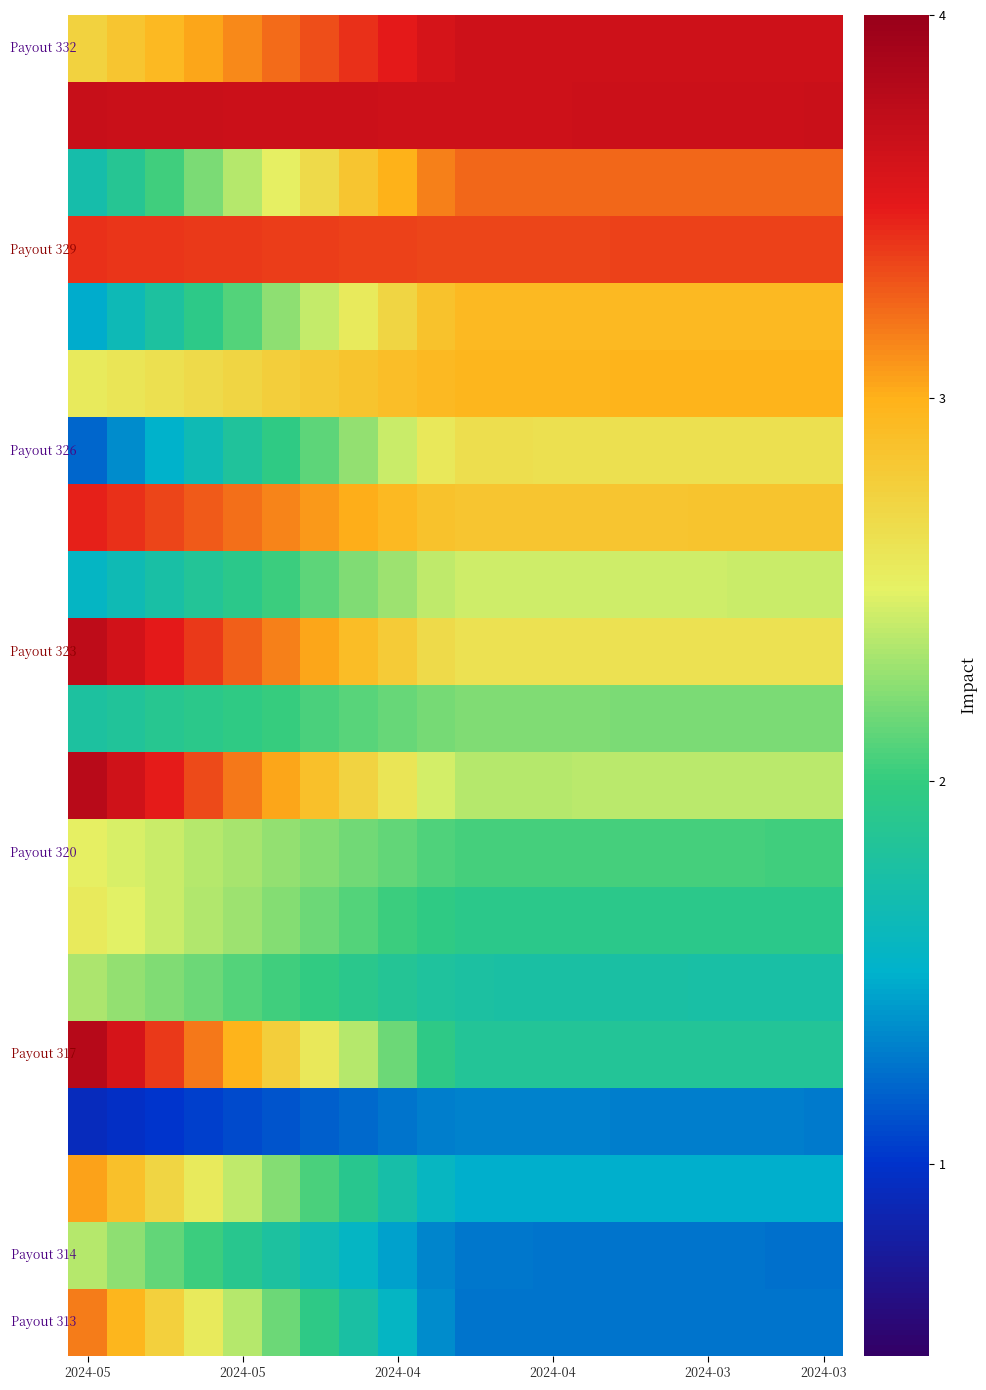

At how many categories does at least one series exceed 1?

20